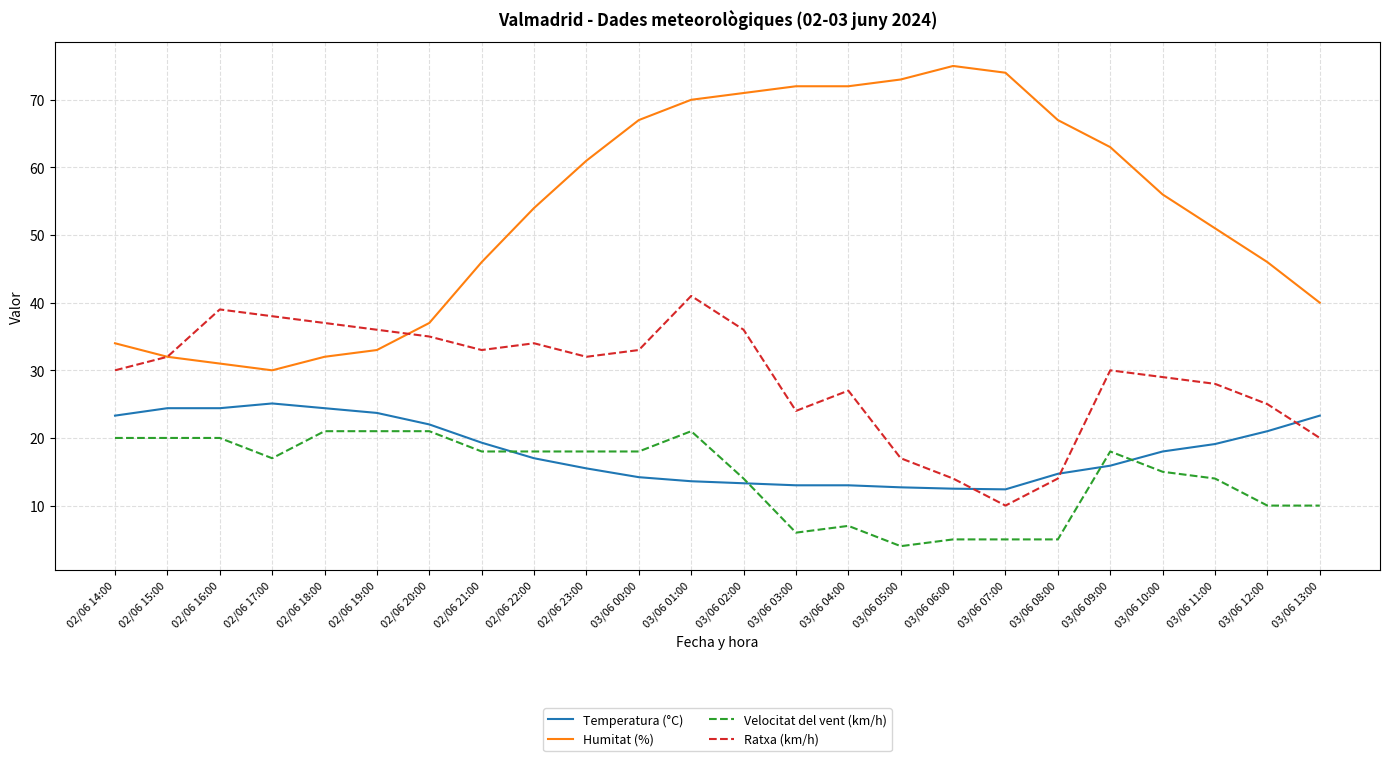

At 03/06 01:00, list the series in order from largest to smallest.

Humitat (%), Ratxa (km/h), Velocitat del vent (km/h), Temperatura (°C)